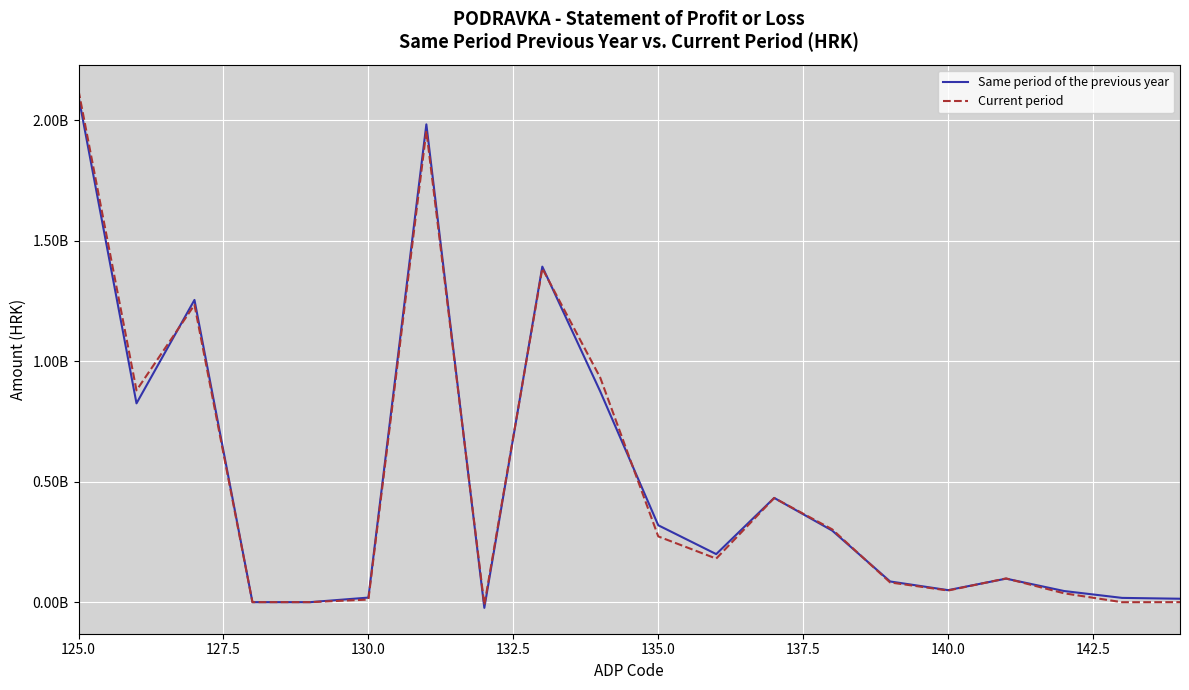

What is the average value of the Current period series?

497862236